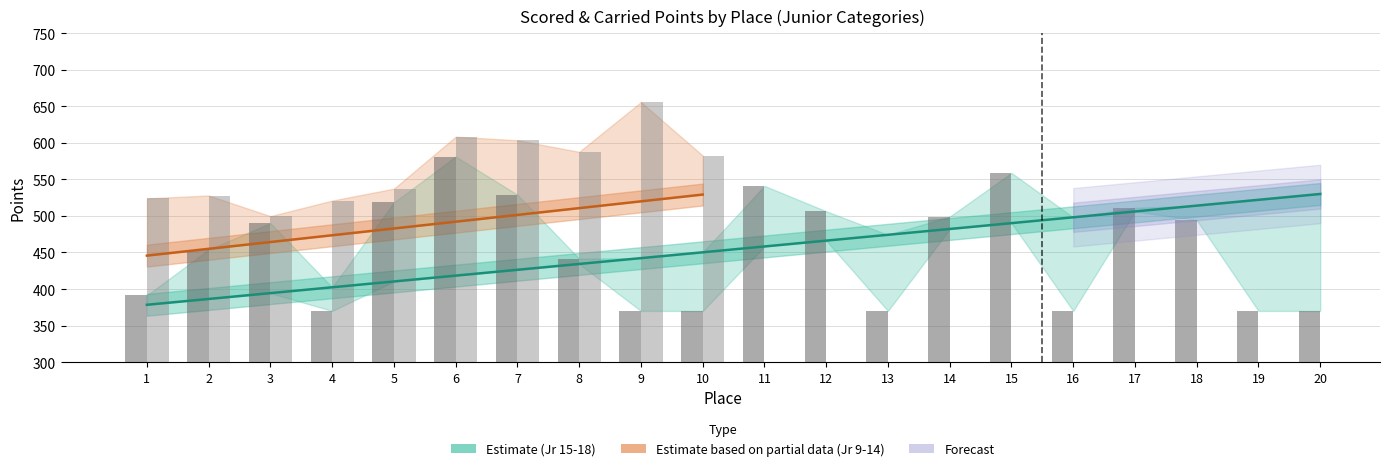

What is the sum of the Carried Points Junior 15-18 values at 15 and 16?

928.9